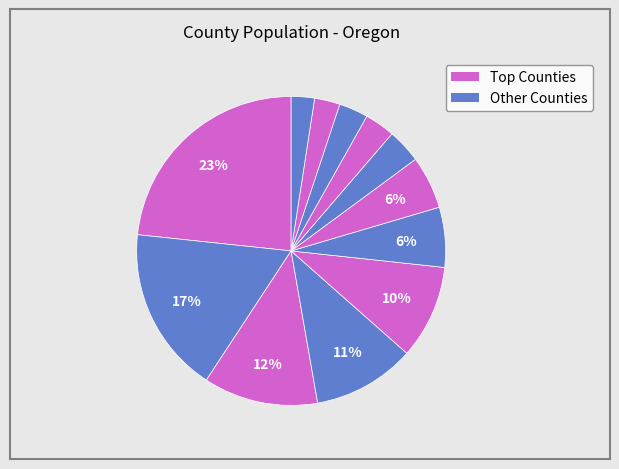

How many slices are in this pie chart?

12